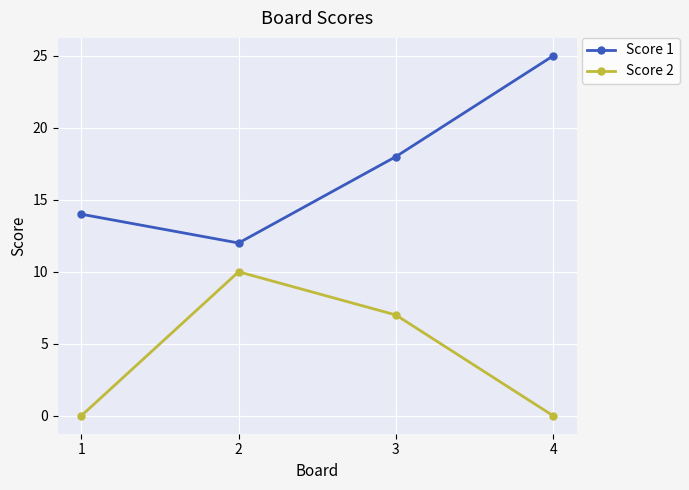

Where is Score 2 nearest to the value 5?

3